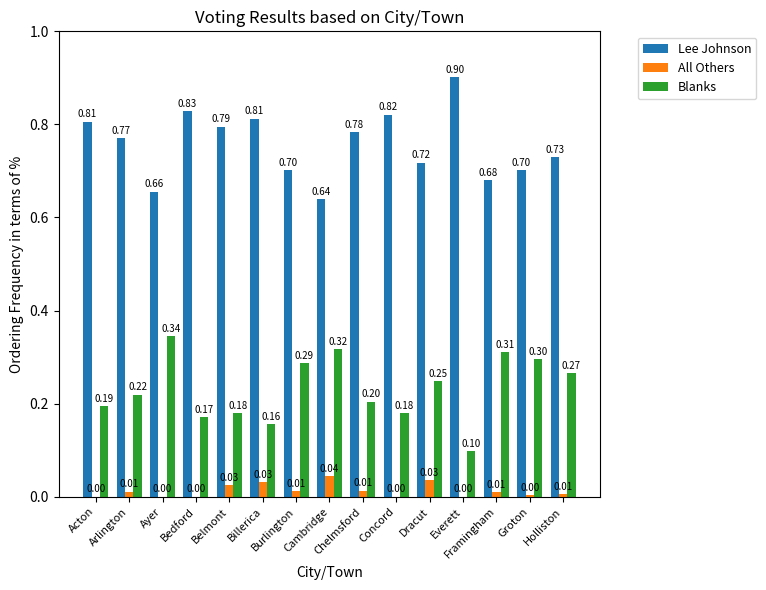

What is the average value of the Blanks series?

0.2